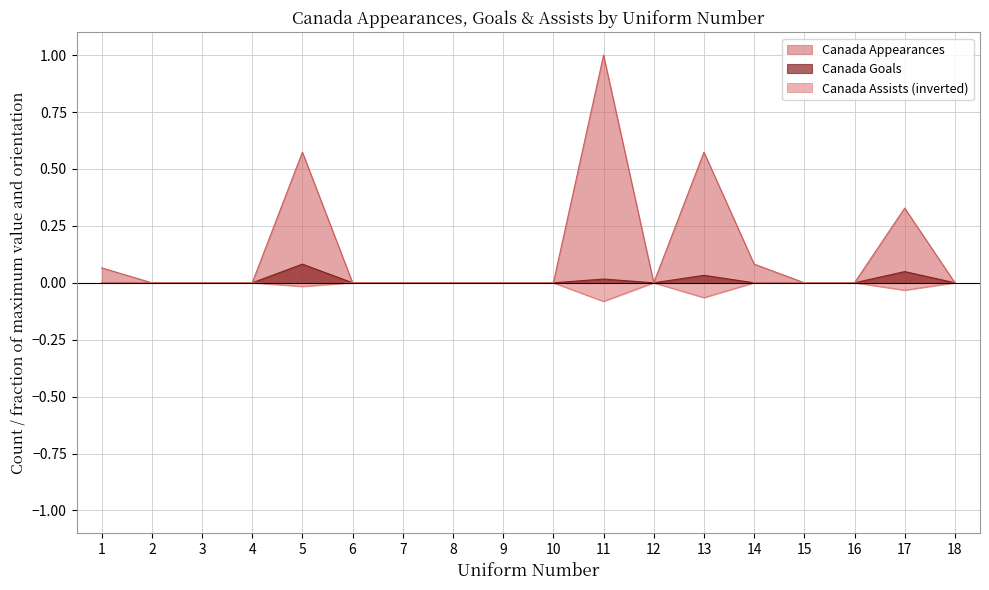

True or false: Canada Appearances and Canada Goals intersect in this chart.

False